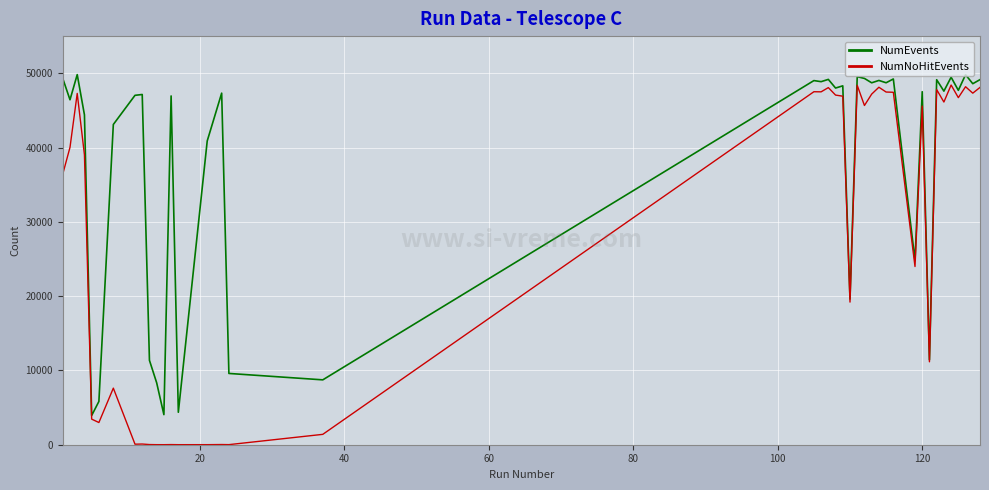

True or false: NumEvents has more than 0 points higher than both neighbors.

True